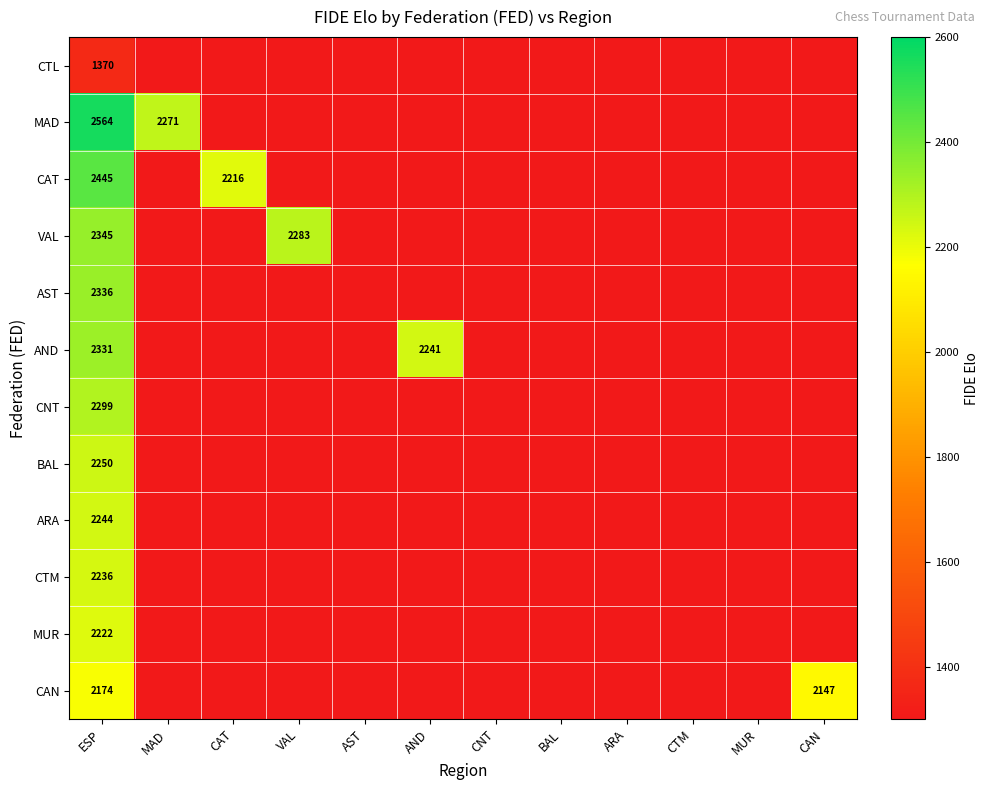

What value does the MUR series have at ESP?

2222.0